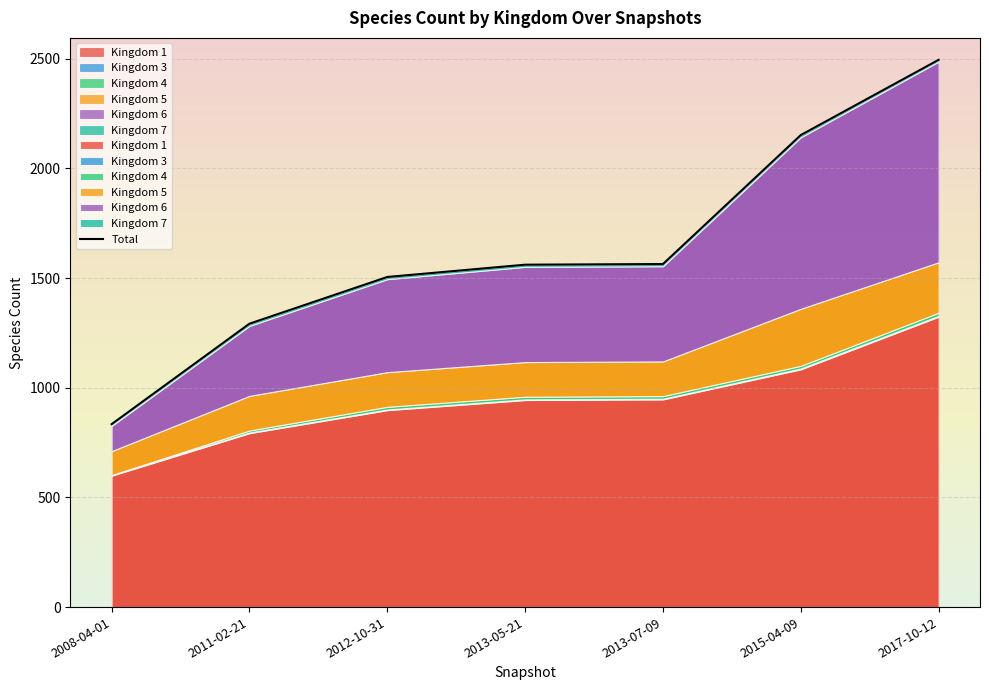

Does the chart display data point markers on the line(s)?

No